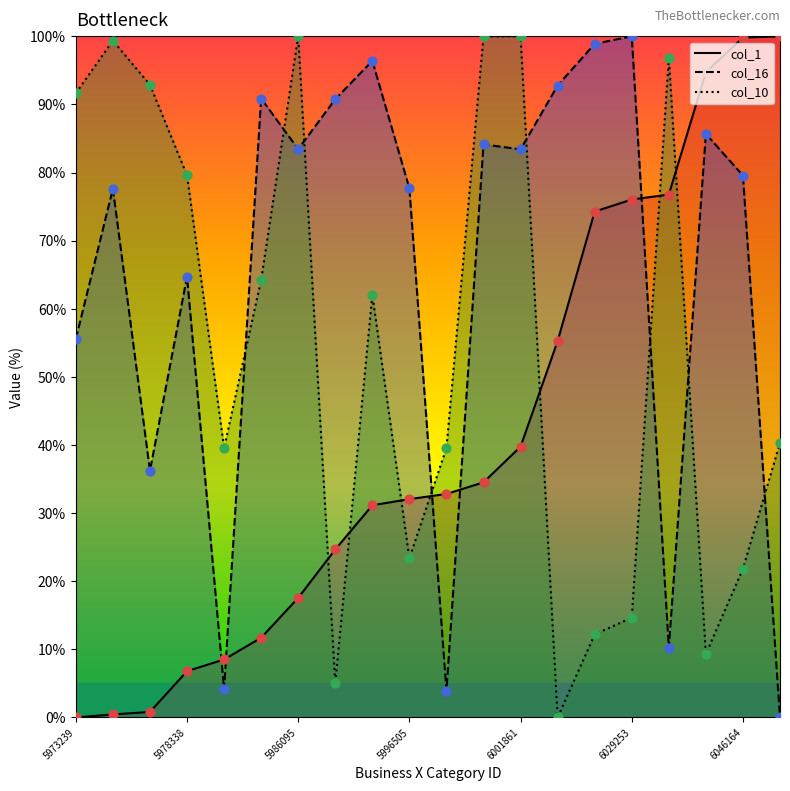

Which series has the largest total across all categories?

col_16 line